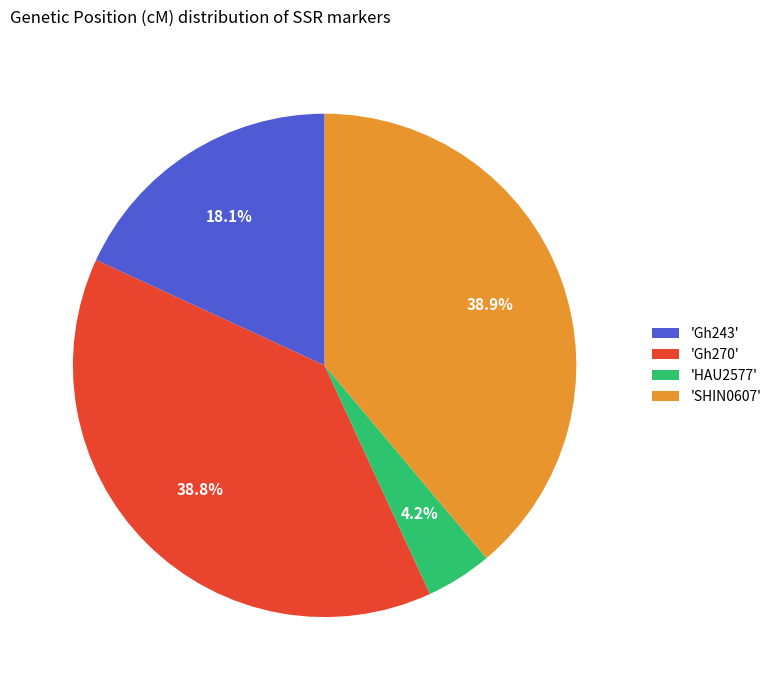

To the nearest percent, what is the average slice percentage?

25%